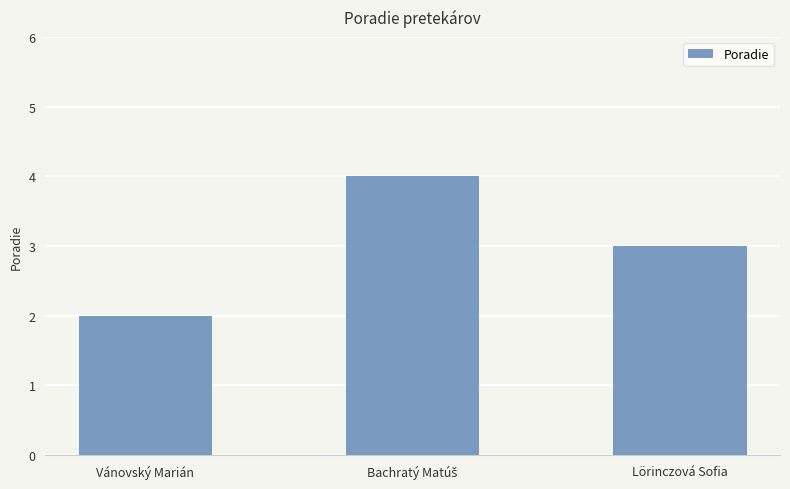

What is the average value?

3